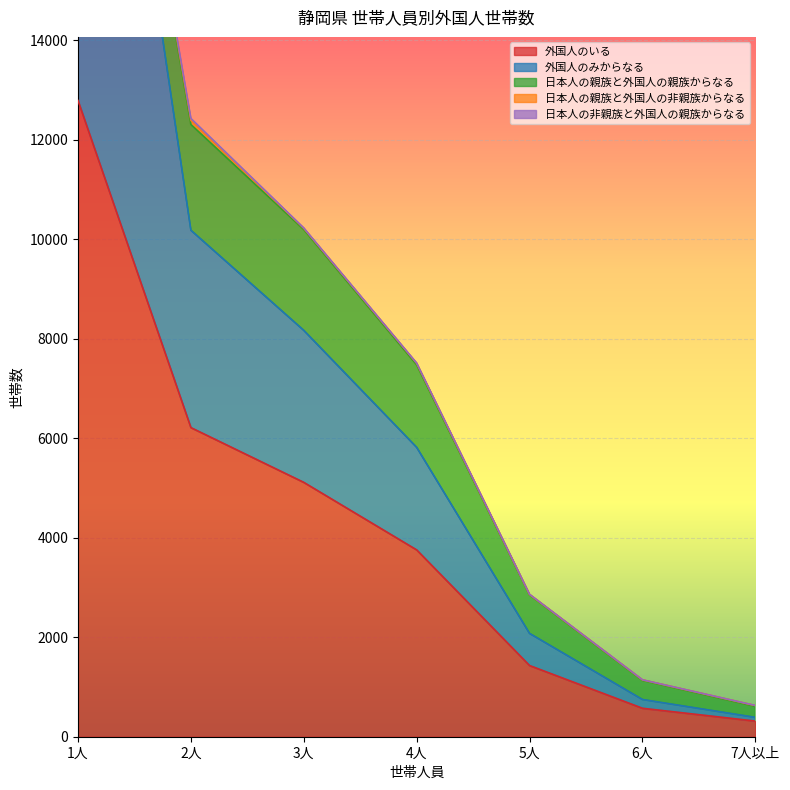

Is the value of 日本人の親族と外国人の非親族からなる at 1人 greater than the value of 外国人のいる at 4人?

No